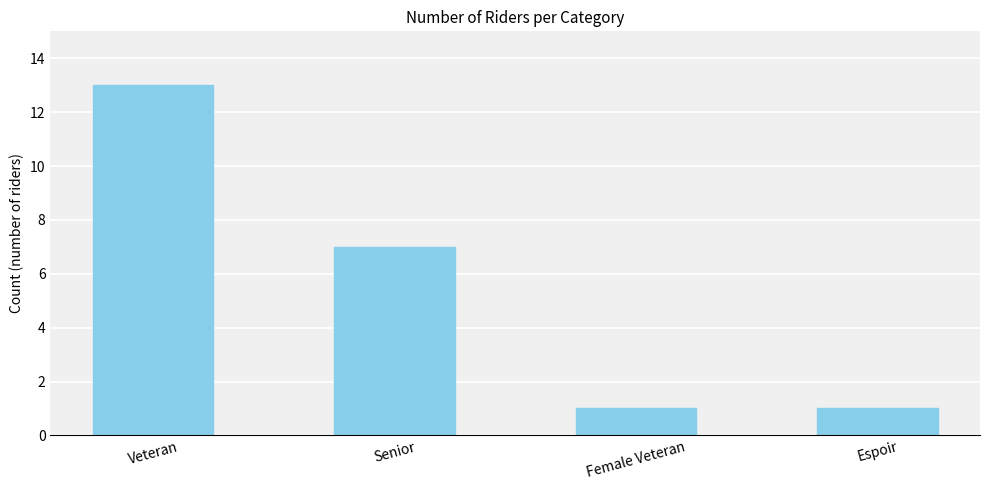

True or false: the data shows 19 at Veteran.

False